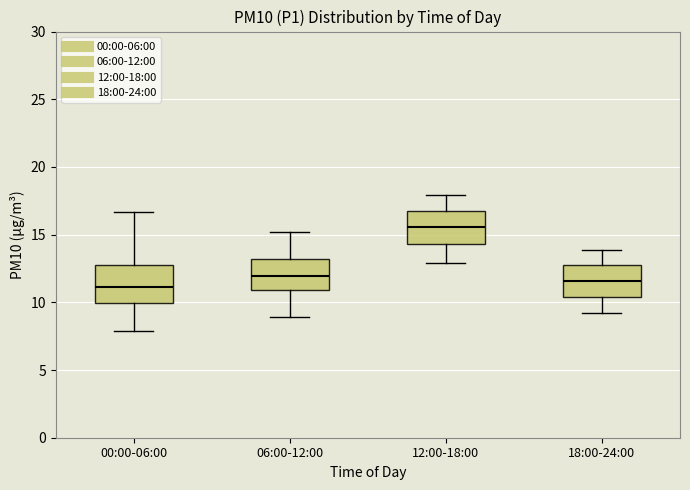

Reading left to right, transcribe this box plot: for each box, give where its median line is, the range the box spans, and where its two whiskers end, as read against the y-axis. The values are not printed on the chart, so give them approximately, as read against the axis.

00:00-06:00: median 11.0, box 10.0 to 13.0, whiskers 8.0 to 16.5
06:00-12:00: median 12.0, box 11.0 to 13.0, whiskers 9.0 to 15.0
12:00-18:00: median 15.5, box 14.5 to 16.5, whiskers 13.0 to 18.0
18:00-24:00: median 11.5, box 10.5 to 12.5, whiskers 9.0 to 14.0